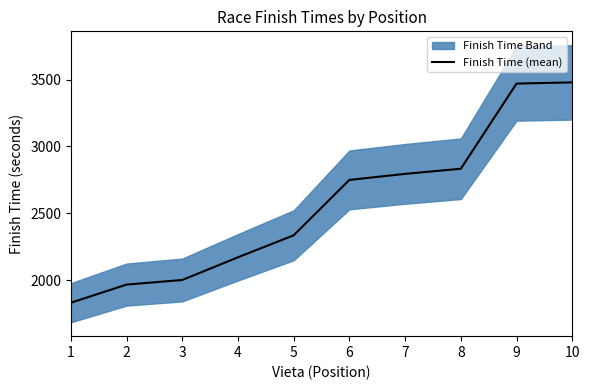

What is the minimum value shown in the chart?

1830.3